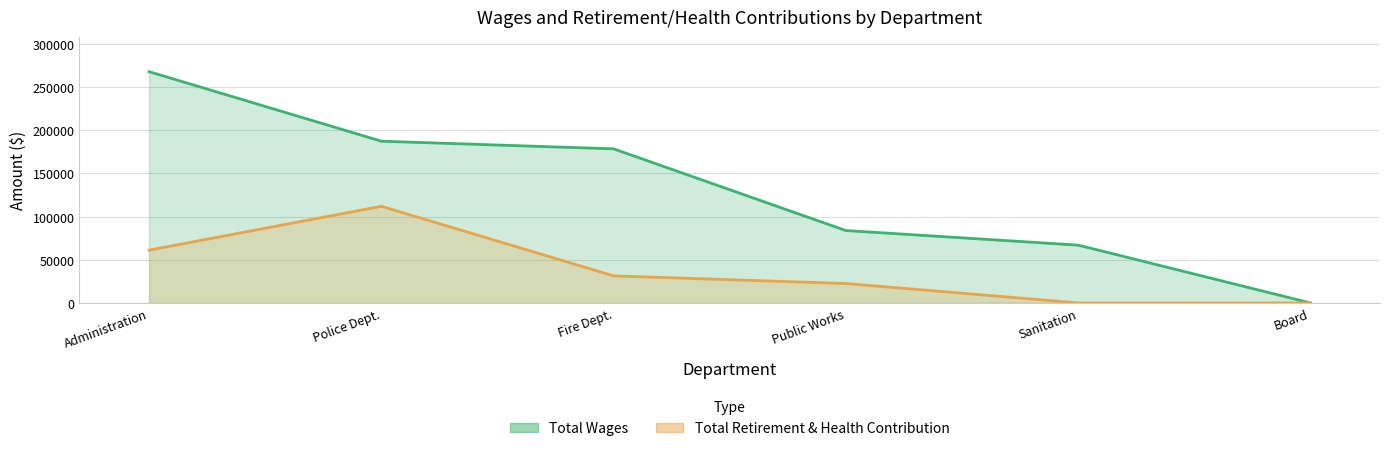

Does the chart display data point markers on the line(s)?

No